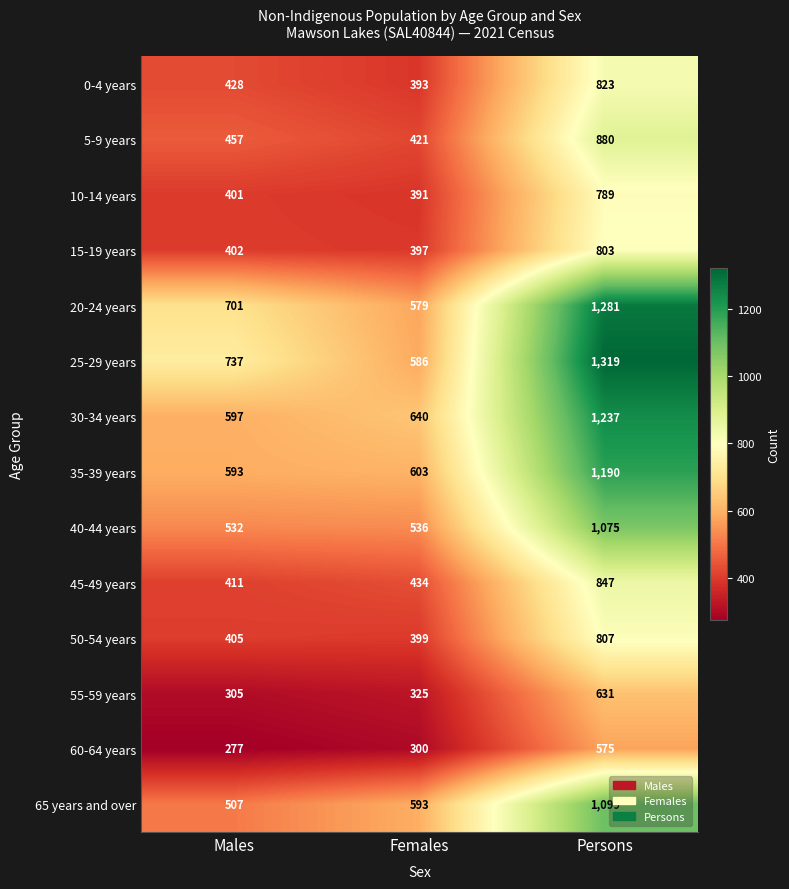

What is the difference between the maximum and minimum values in the 15-19 years series?

406